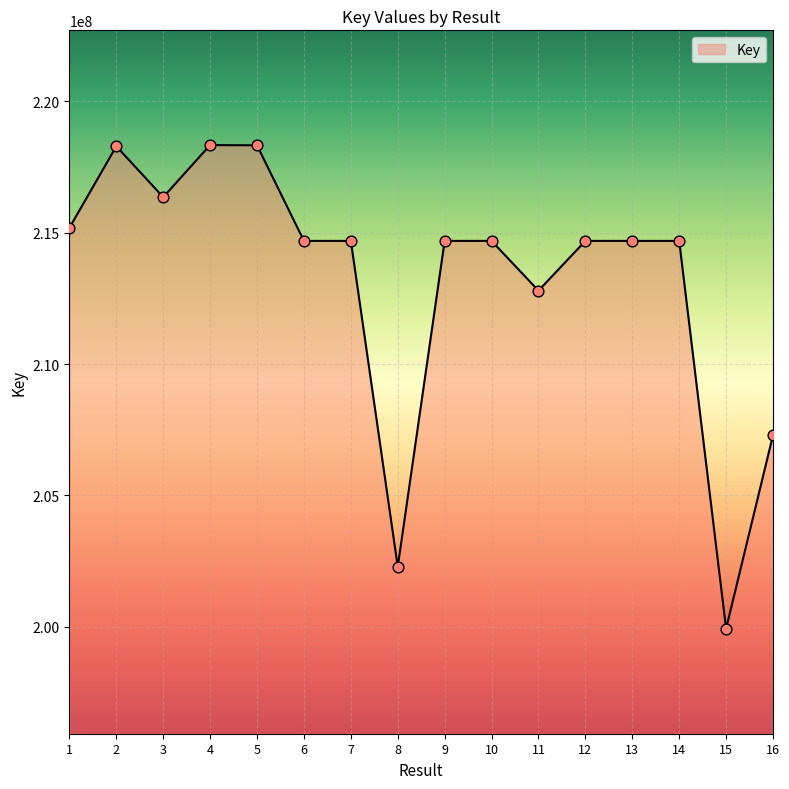

What is the change in value from 9 to 13?

-39